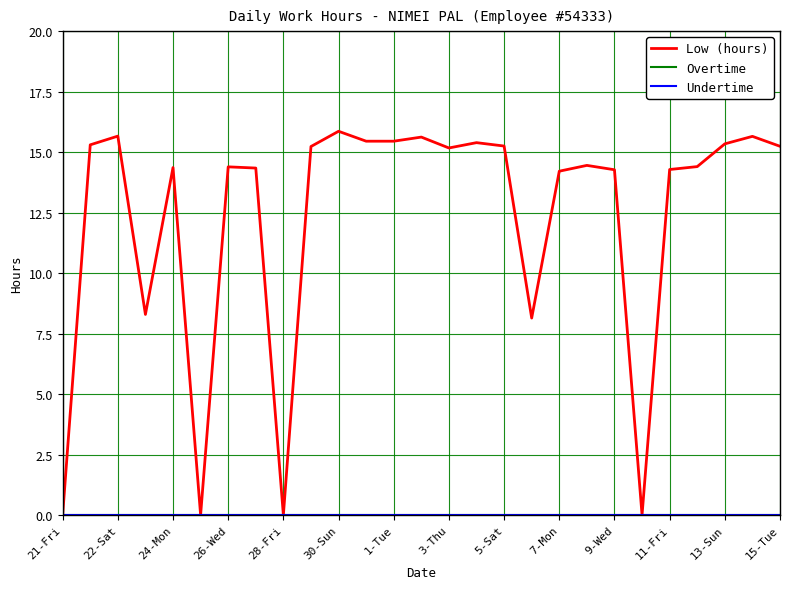

True or false: Undertime and Low (hours) intersect in this chart.

False